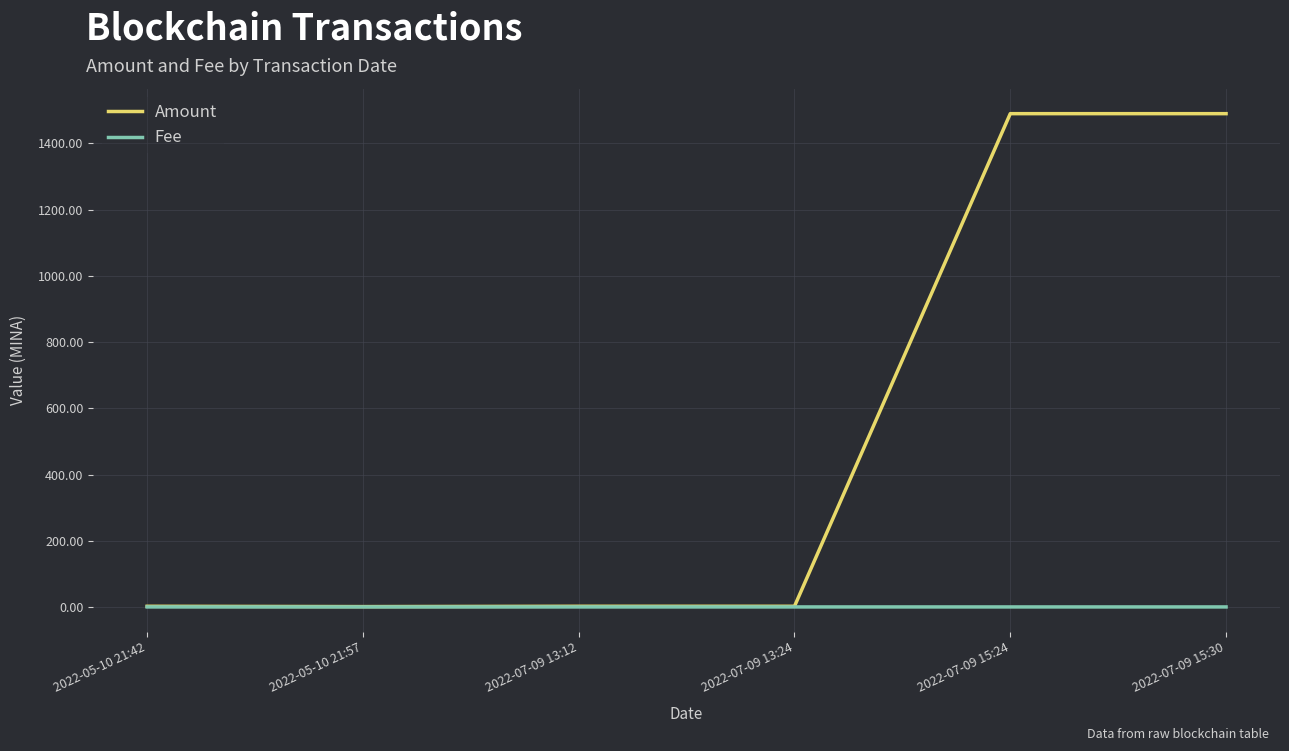

Rank the series by their maximum value, from lowest to highest.

Fee, Amount